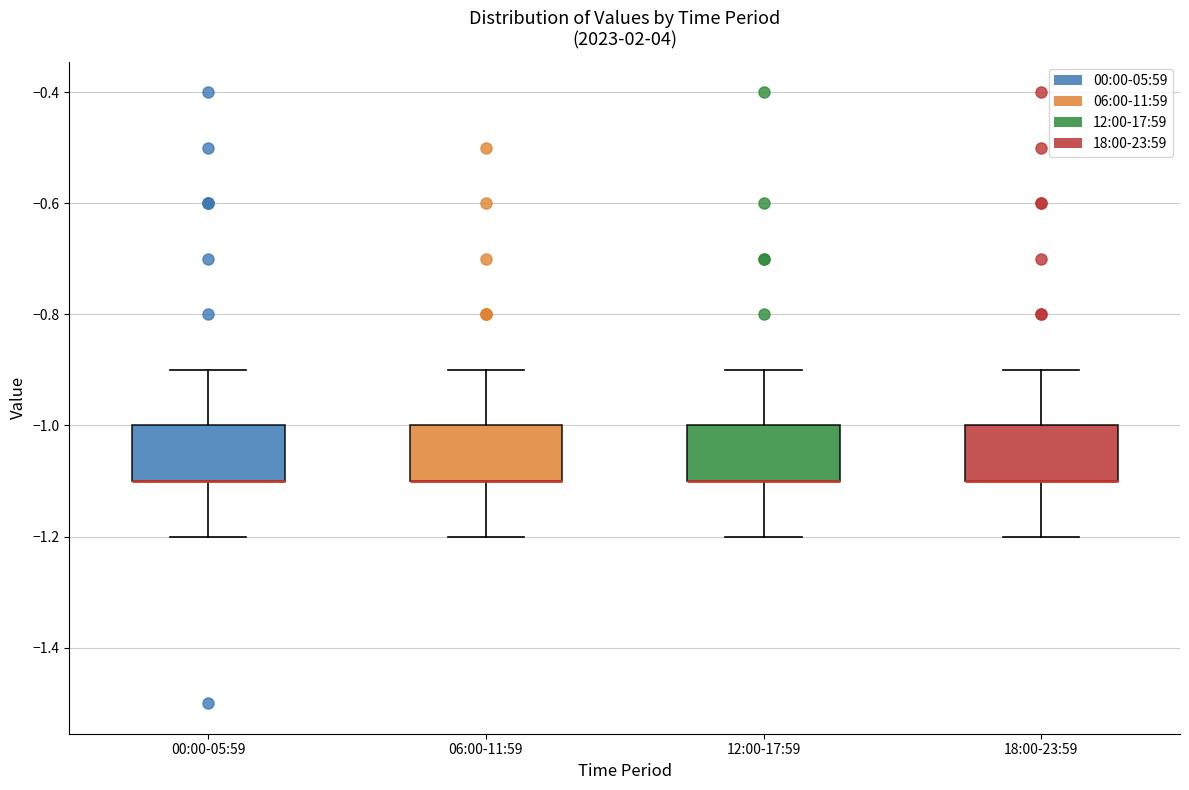

Reading left to right, read every box against the y-axis: the position of its median line, the range the box covers, and the ends of its whiskers. The values are not printed on the chart, so give them approximately, as read against the axis.

00:00-05:59: median -1.1 (drawn on the box's lower edge), box -1.1 to -1.0, whiskers -1.2 to -0.9
06:00-11:59: median -1.1 (drawn on the box's lower edge), box -1.1 to -1.0, whiskers -1.2 to -0.9
12:00-17:59: median -1.1 (drawn on the box's lower edge), box -1.1 to -1.0, whiskers -1.2 to -0.9
18:00-23:59: median -1.1 (drawn on the box's lower edge), box -1.1 to -1.0, whiskers -1.2 to -0.9